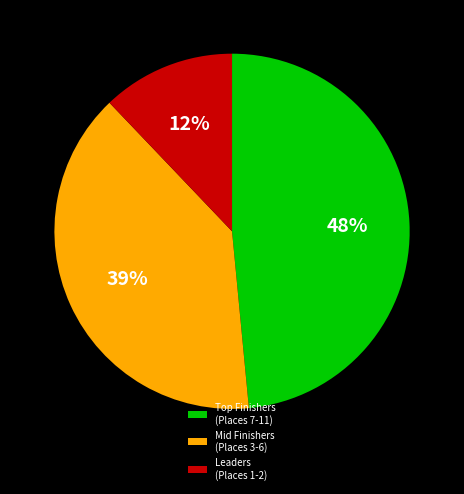

How many segments does this pie chart have?

3